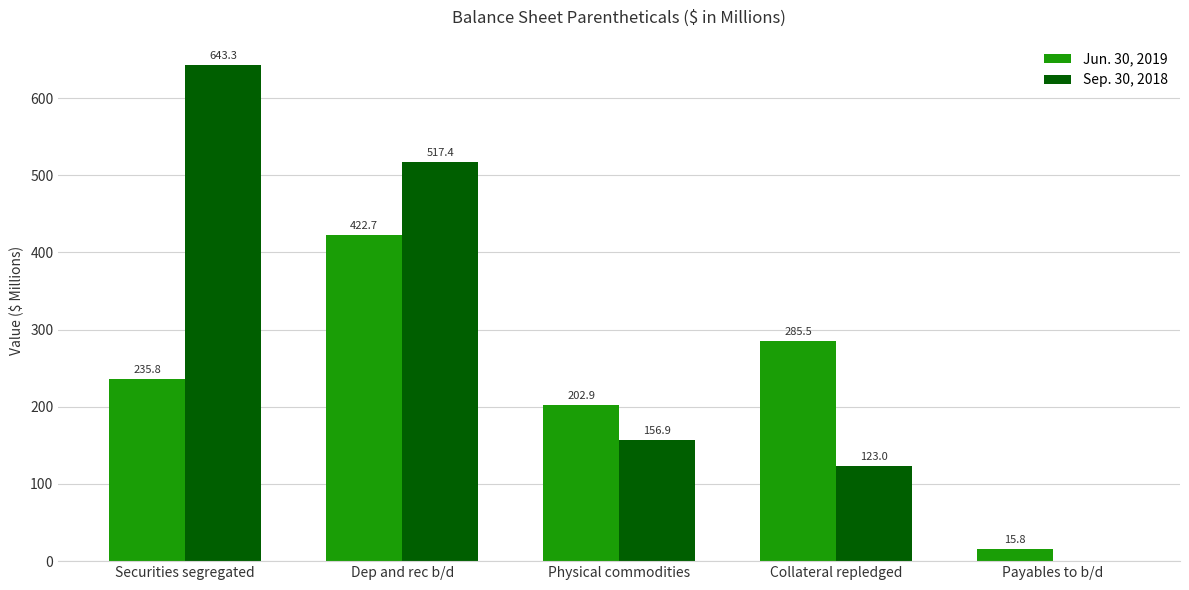

What are all the series names shown in the legend?

Jun. 30, 2019, Sep. 30, 2018